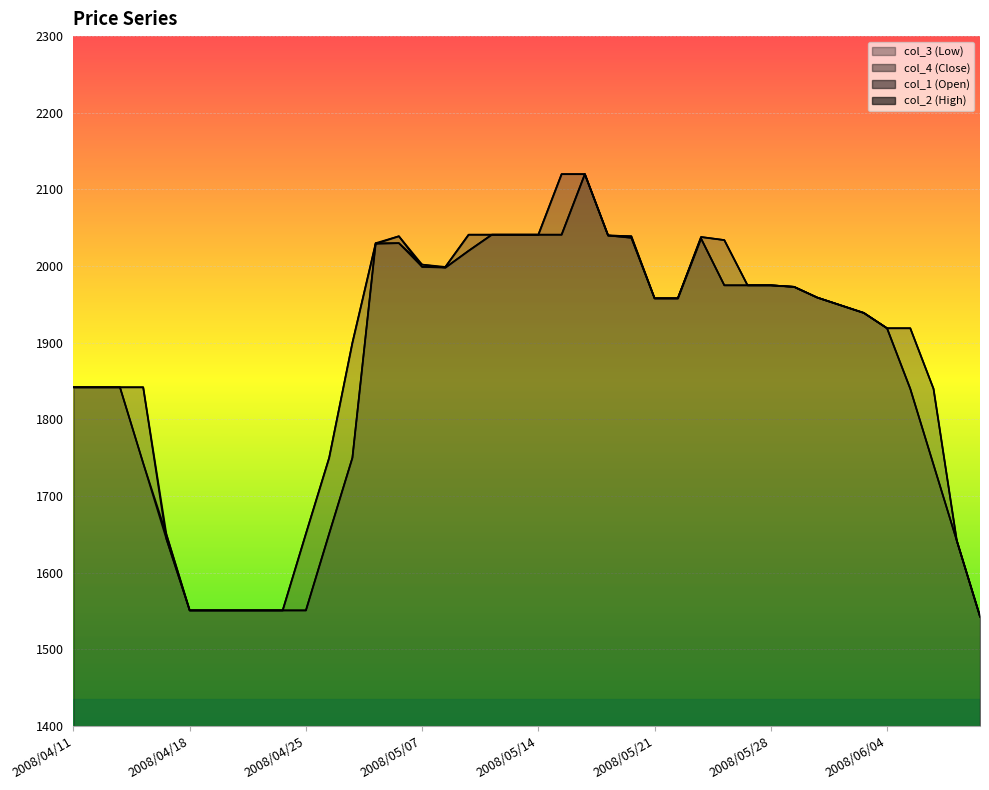

At which label is col_3 closest to 1831?

2008/06/05